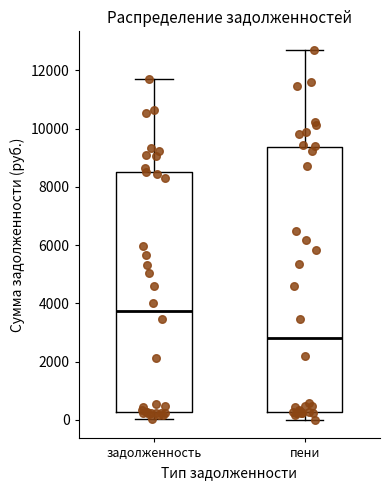

Reading left to right, read every box against the y-axis: the position of its median line, the range the box covers, and the ends of its whiskers. The values are not printed on the chart, so give them approximately, as read against the axis.

задолженность: median 3800, box 200 to 8400, whiskers 0 to 11800
пени: median 2800, box 200 to 9400, whiskers 0 to 12800